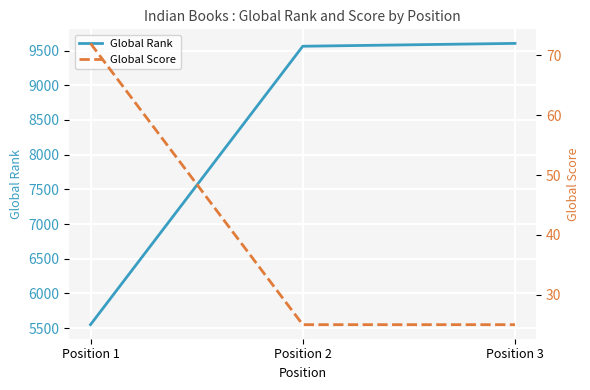

Rank the categories by Global Rank value from lowest to highest.

Position 1, Position 2, Position 3